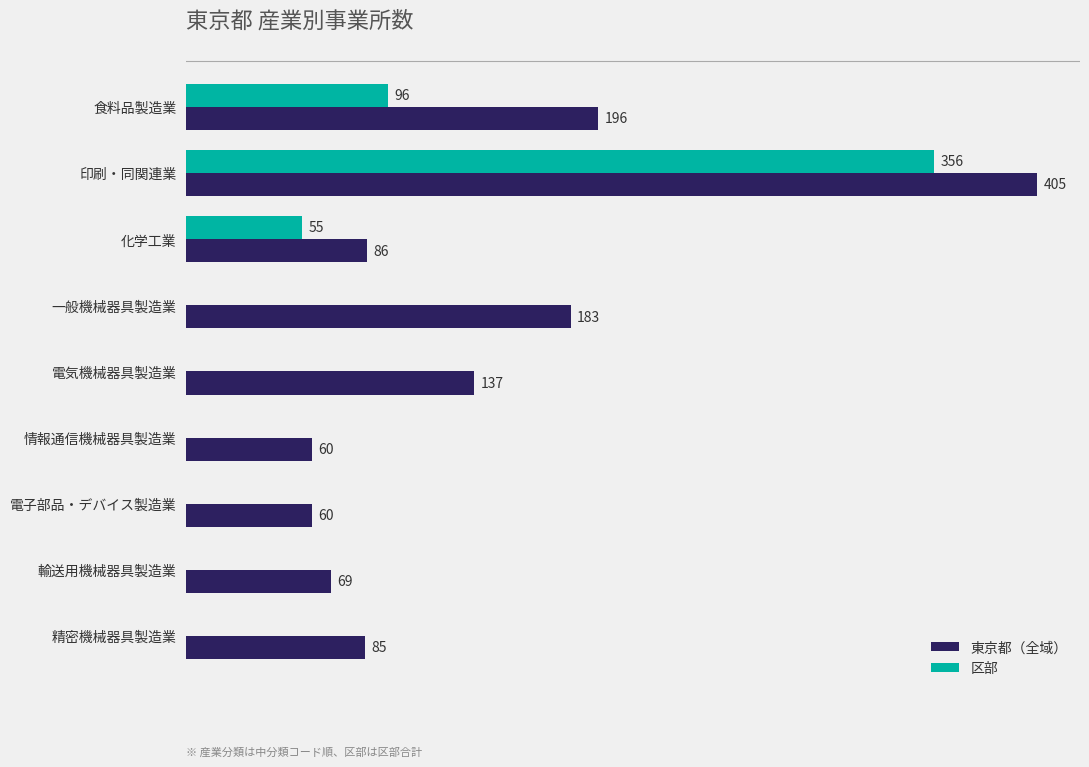

Which series has the largest range (max minus min)?

区部